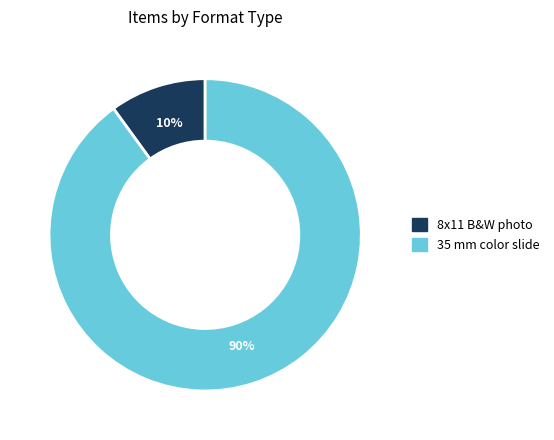

To the nearest percent, what is the average slice percentage?

50%